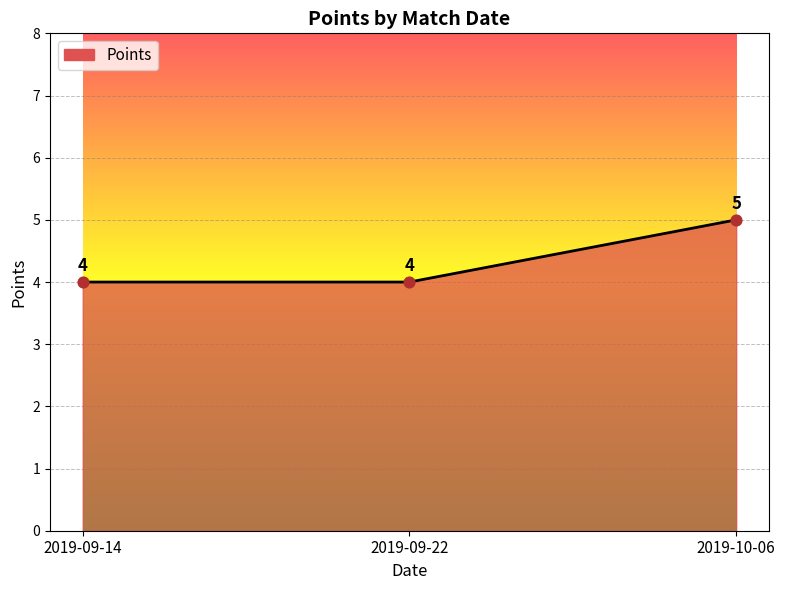

What is the change in value from 2019-09-14 to 2019-10-06?

+1